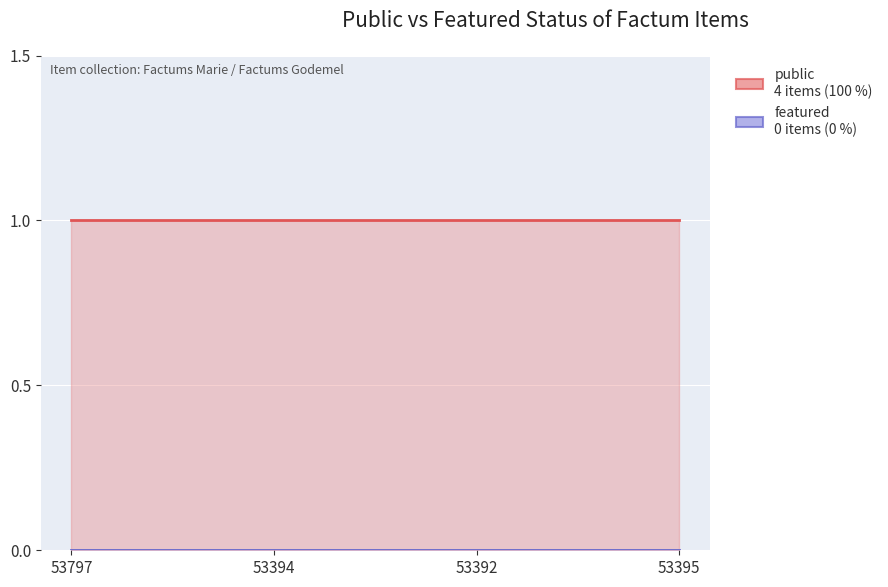

How many categories are shown in the chart?

4